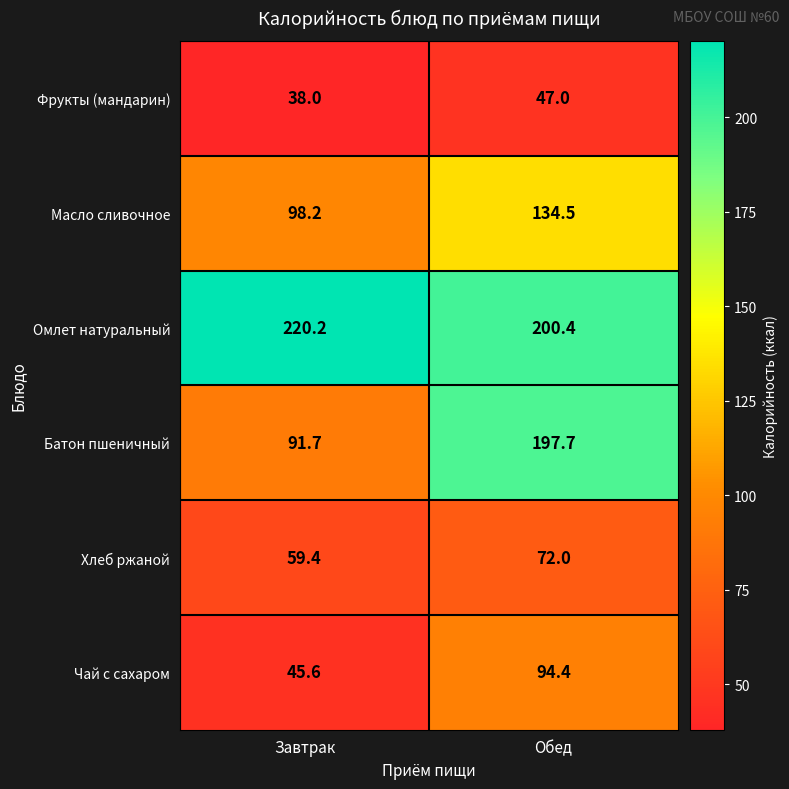

Which category has the highest value across all series?

Завтрак